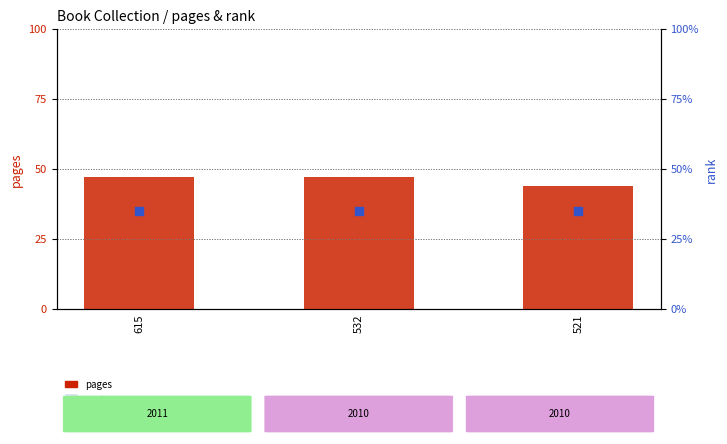

Which series has the largest total across all categories?

pages